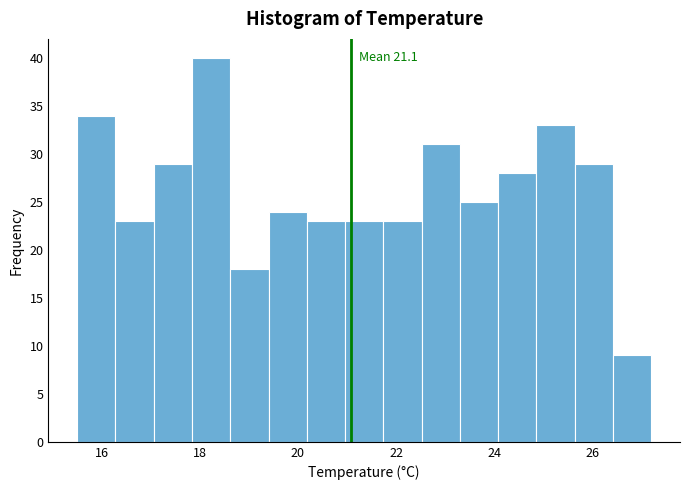

Around what value on the x-axis is the tallest bar? Give the approximate position of its centre, as read against the axis.

18.2